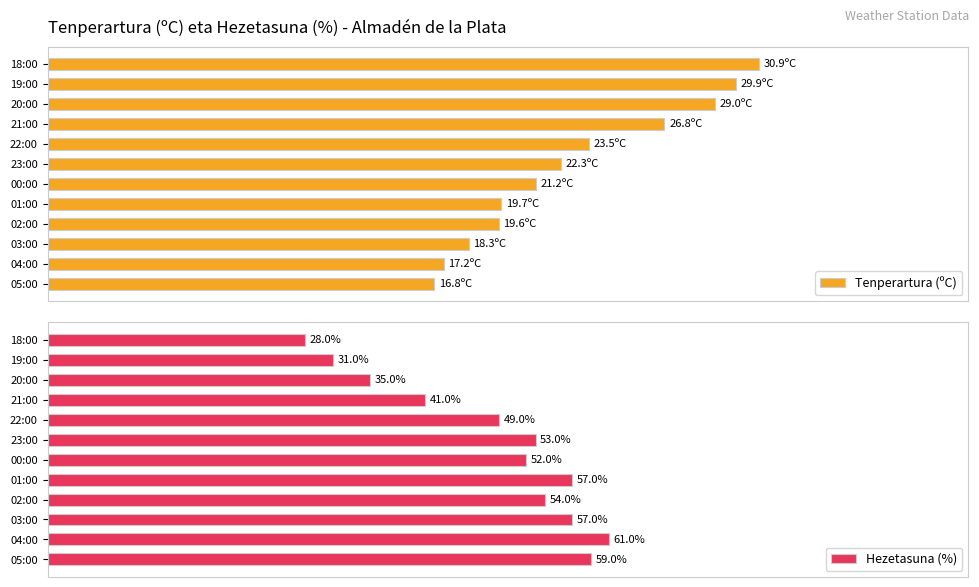

At which label does Hezetasuna (%) reach its peak?

04:00